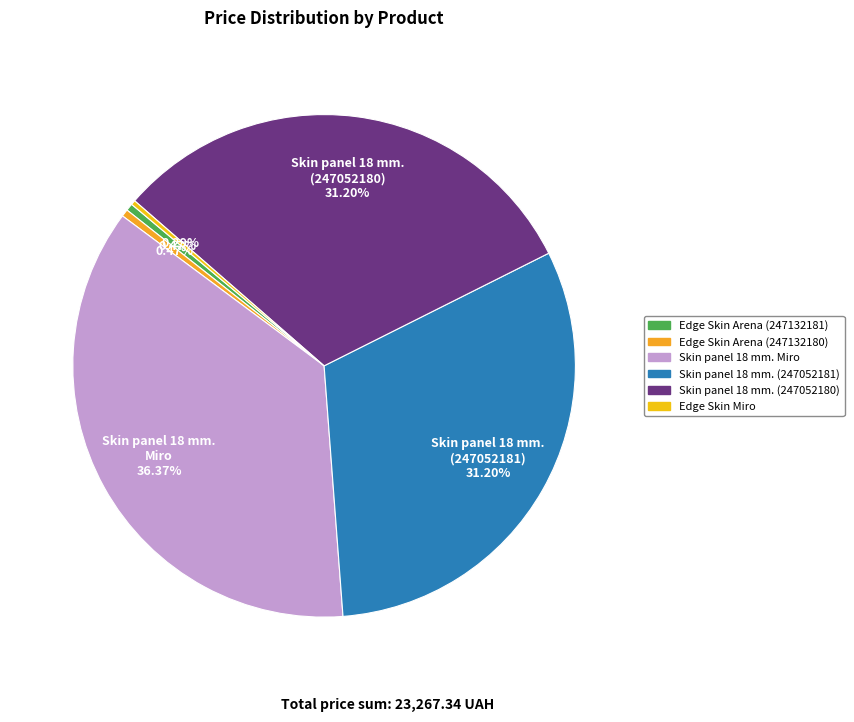

How many segments does this pie chart have?

6